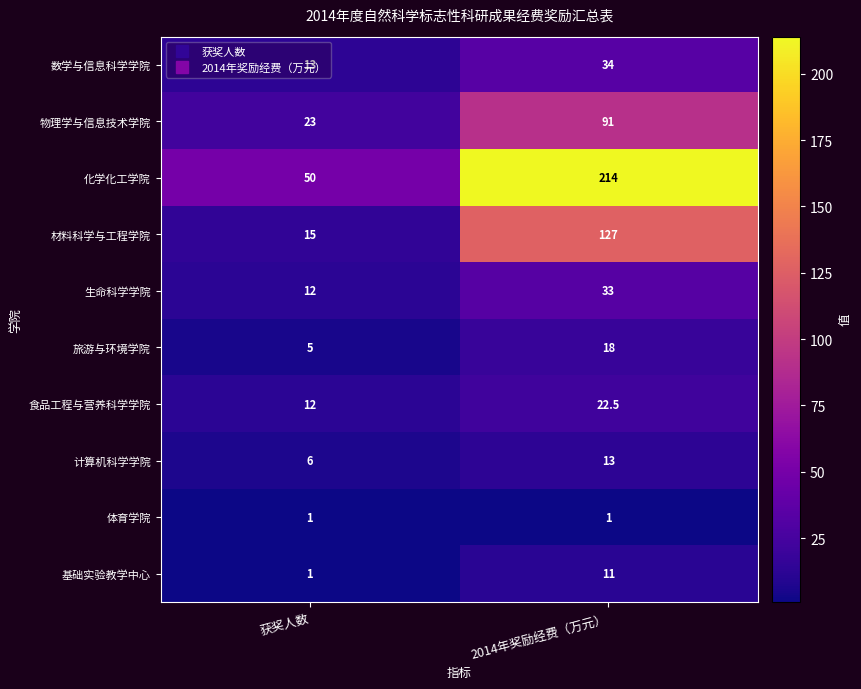

What is the maximum value for 计算机科学学院?

13.0